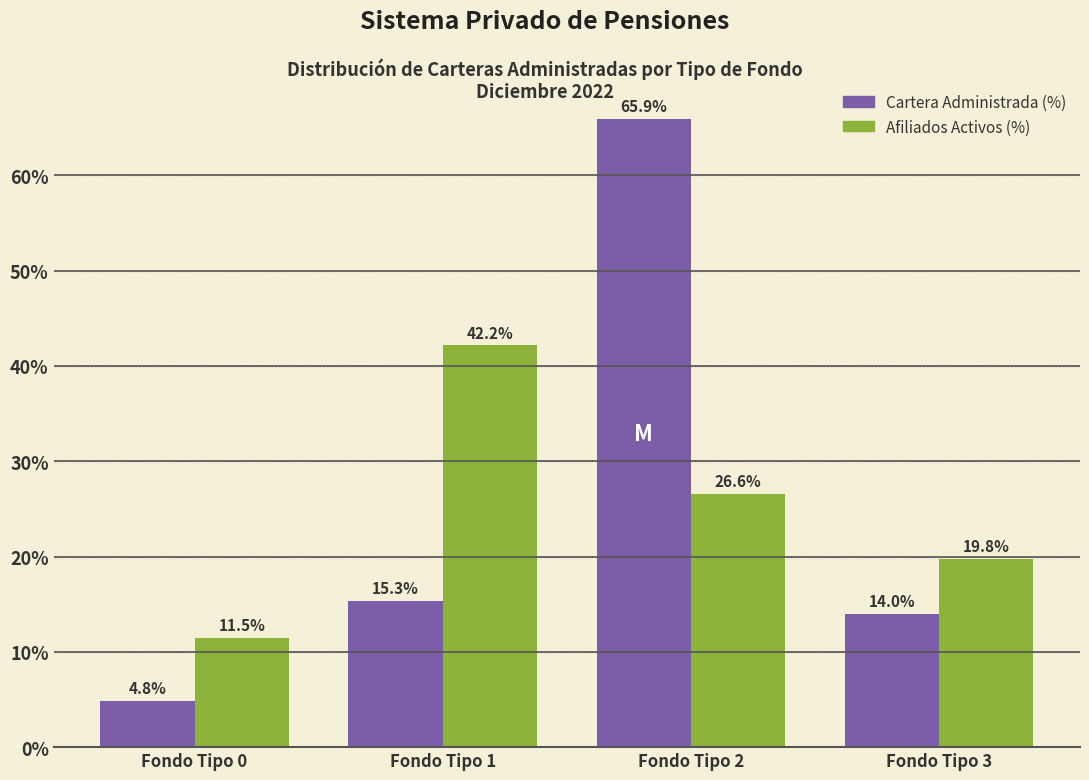

Reading left to right, transcribe all the data shown in this chart.

Cartera Administrada (%): Fondo Tipo 0=4.8	Fondo Tipo 1=15.3	Fondo Tipo 2=65.9	Fondo Tipo 3=14.0
Afiliados Activos (%): Fondo Tipo 0=11.5	Fondo Tipo 1=42.2	Fondo Tipo 2=26.6	Fondo Tipo 3=19.8